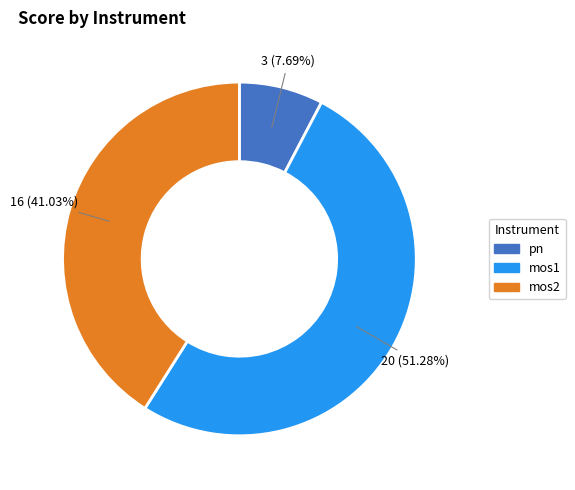

Rank the categories by value from lowest to highest.

pn, mos2, mos1